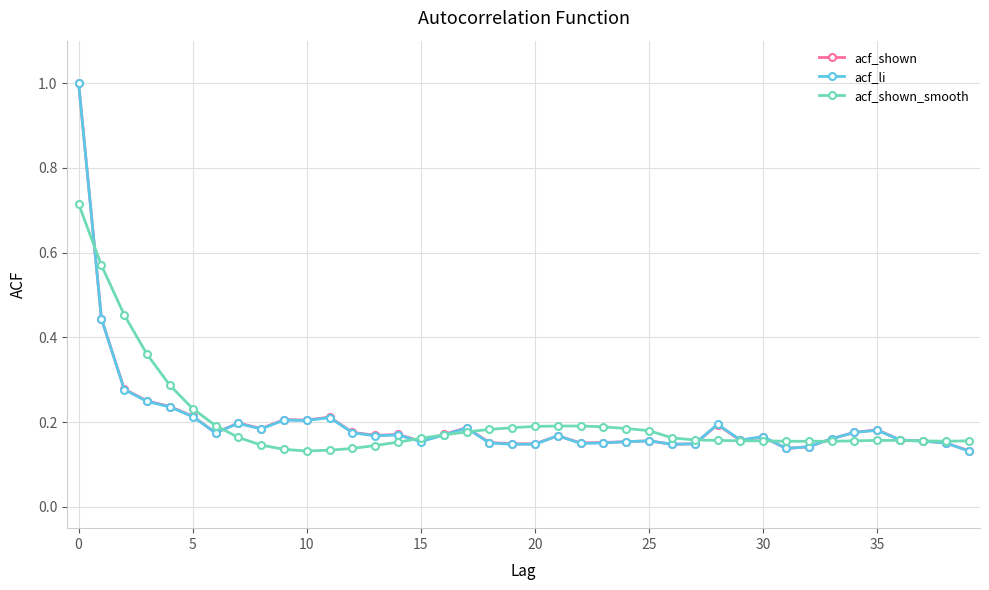

What is the maximum value for acf_shown?

1.0